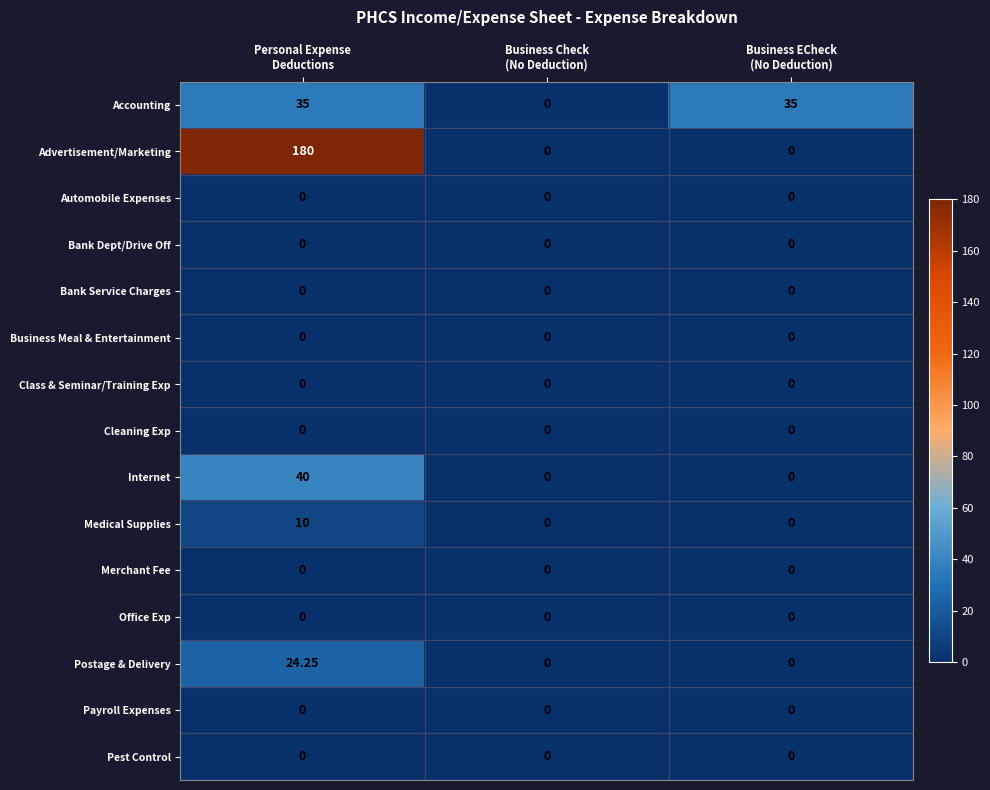

What is the spread (max minus min) of values at Business ECheck
(No Deduction)?

35.0